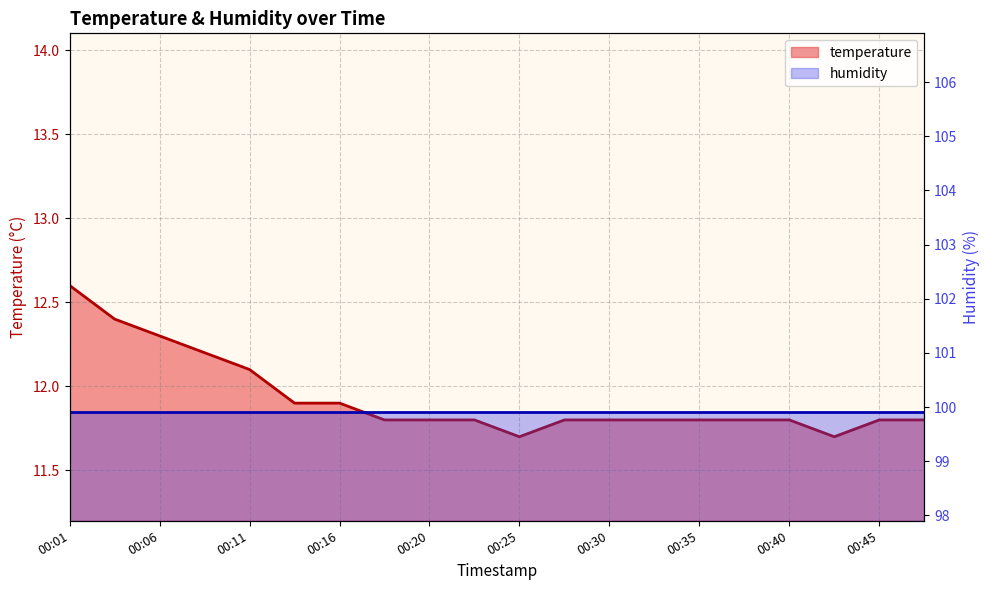

List the labels in order of value, largest first.

00:01, 00:03, 00:06, 00:08, 00:11, 00:13, 00:16, 00:18, 00:20, 00:23, 00:28, 00:30, 00:33, 00:35, 00:38, 00:40, 00:45, 00:47, 00:25, 00:42